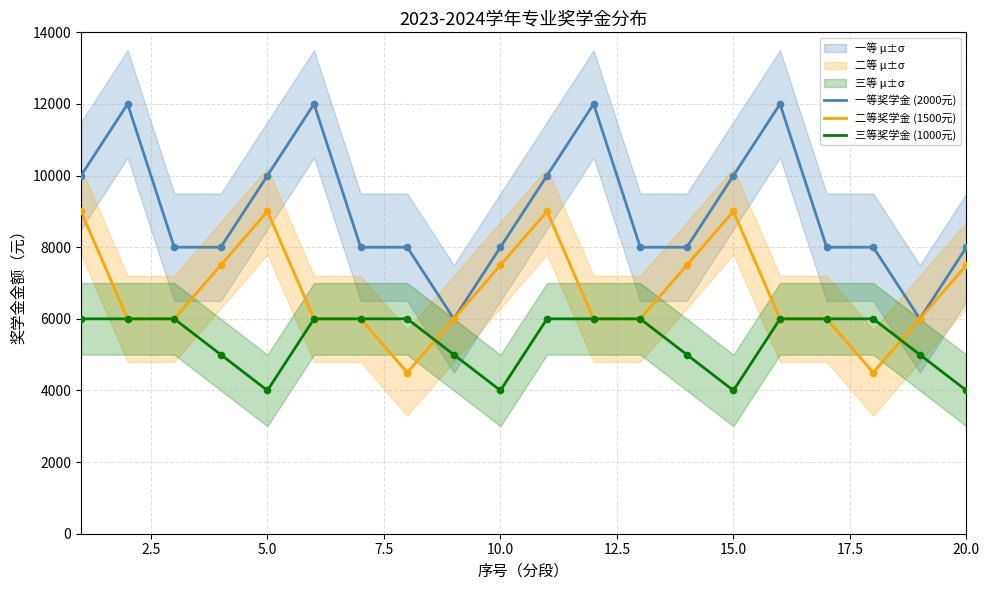

Which series has the widest spread of Y values?

一等奖学金 (2000元)